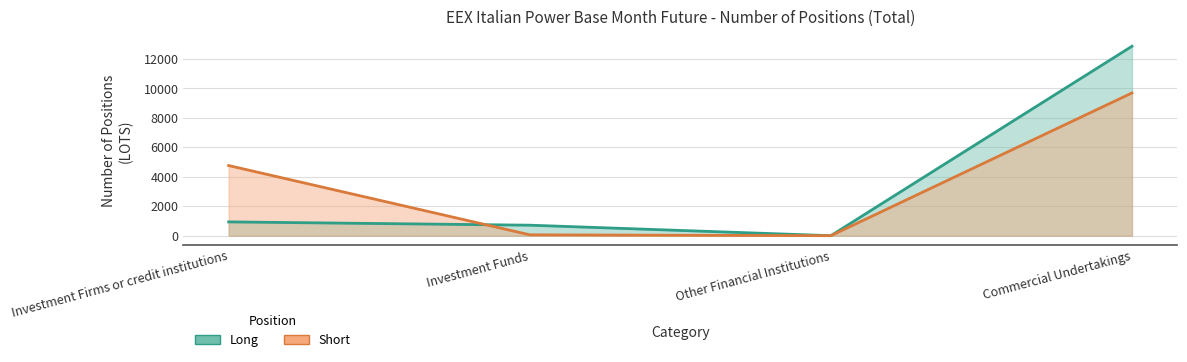

Reading right to left, list all the values displayed in this chart.

Long: Commercial Undertakings=12867	Other Financial Institutions=0	Investment Funds=713	Investment Firms or credit institutions=937
Short: Commercial Undertakings=9694	Other Financial Institutions=0	Investment Funds=60	Investment Firms or credit institutions=4764